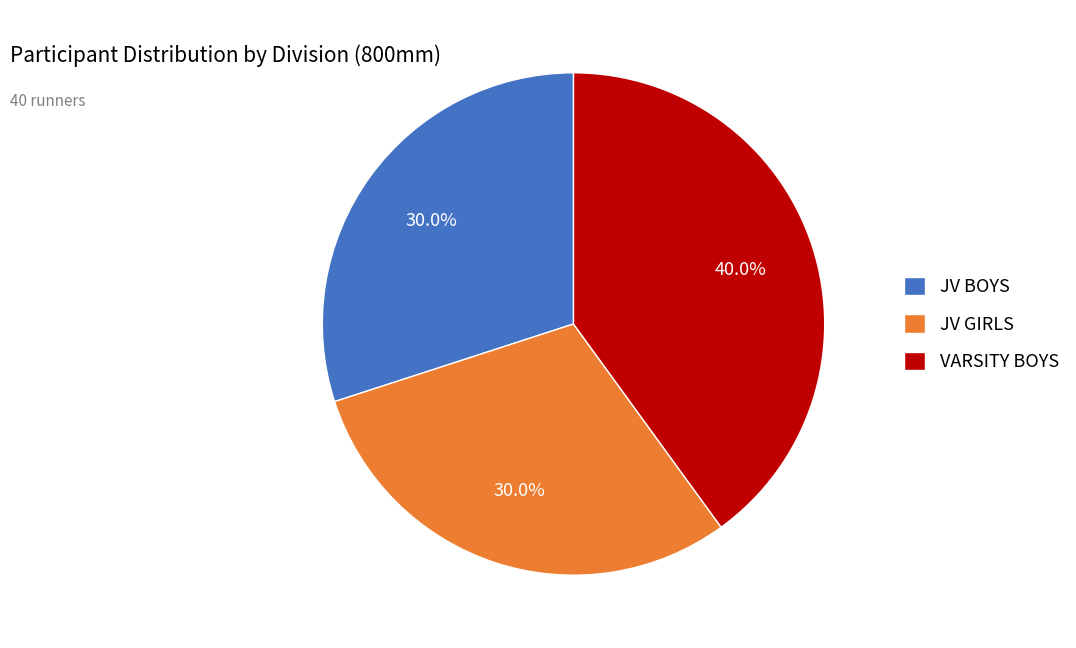

Is JV GIRLS the majority of the pie?

No